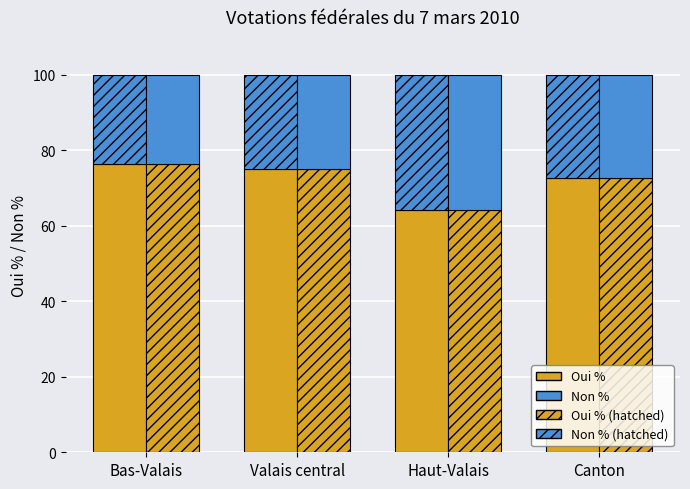

What is the label of the 1st bar from the right?

Canton